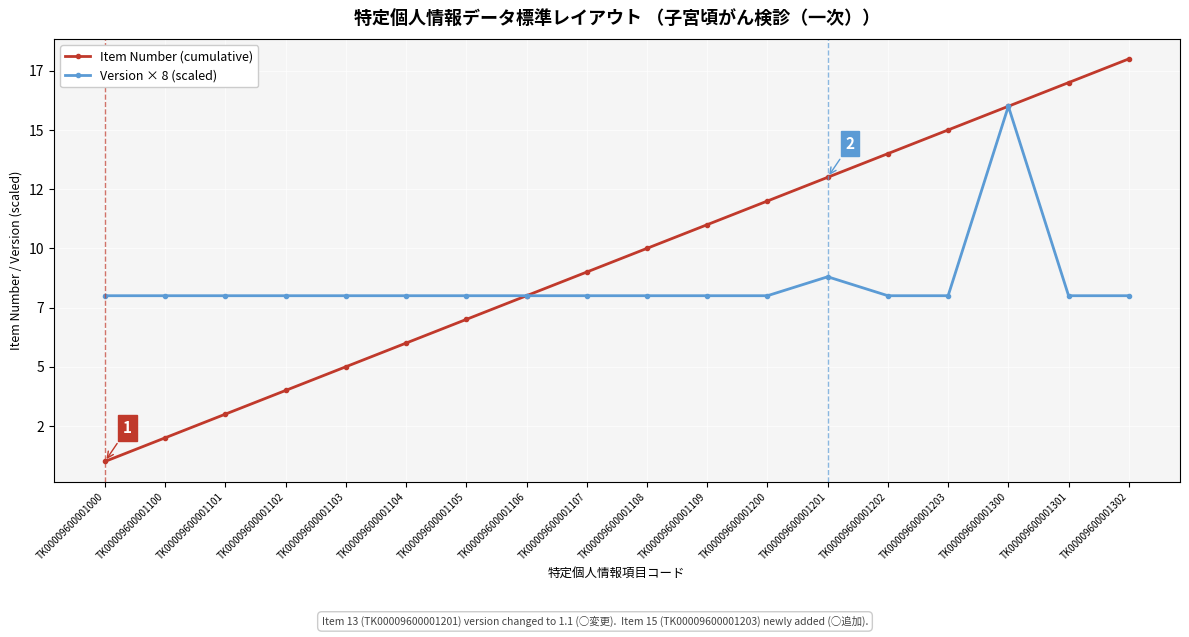

The Item Number (cumulative) series shows 0.4 at TK00009600001000. True or false?

False